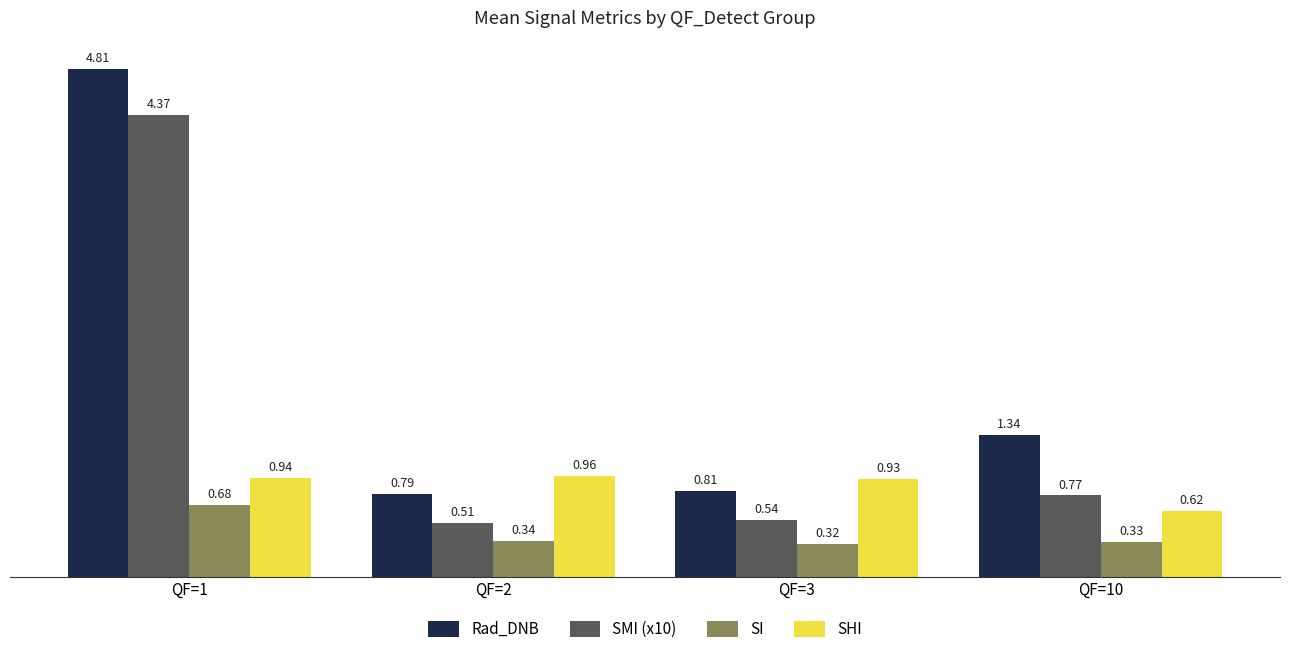

At which label does Rad_DNB first exceed 1?

QF=1